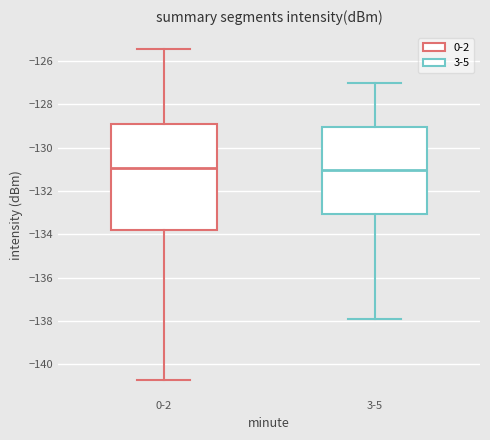

Reading left to right, transcribe this box plot: for each box, give where its median line is, the range the box spans, and where its two whiskers end, as read against the y-axis. The values are not printed on the chart, so give them approximately, as read against the axis.

0-2: median -131.0, box -133.8 to -129.0, whiskers -140.8 to -125.4
3-5: median -131.0, box -133.0 to -129.0, whiskers -137.8 to -127.0